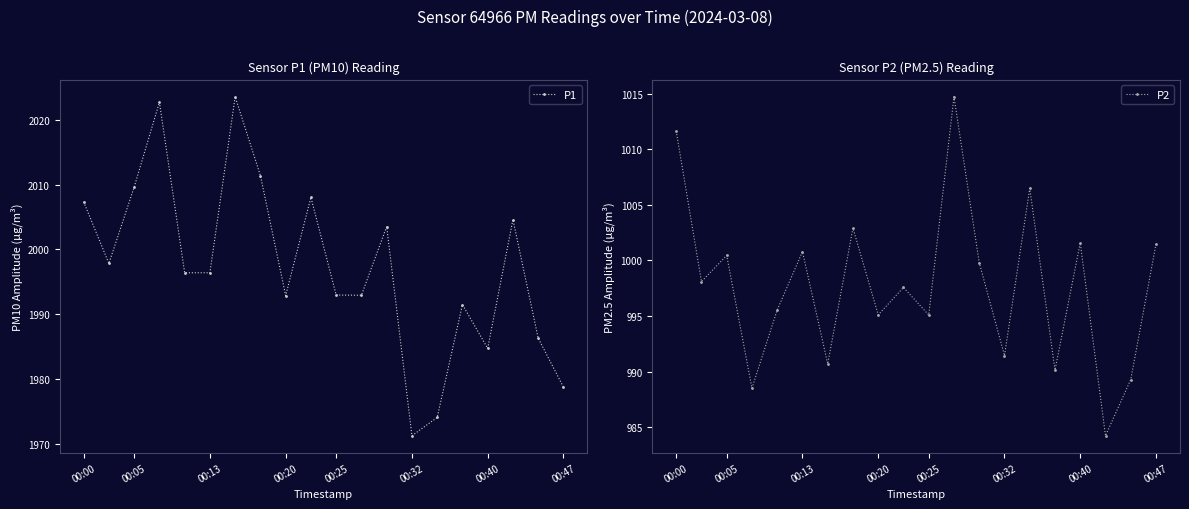

What is the greatest value displayed?

2023.6